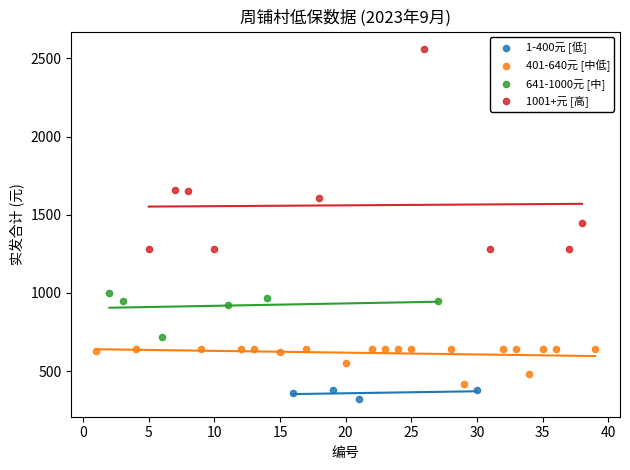

Which series reaches the minimum Y coordinate?

1-400元 [低]